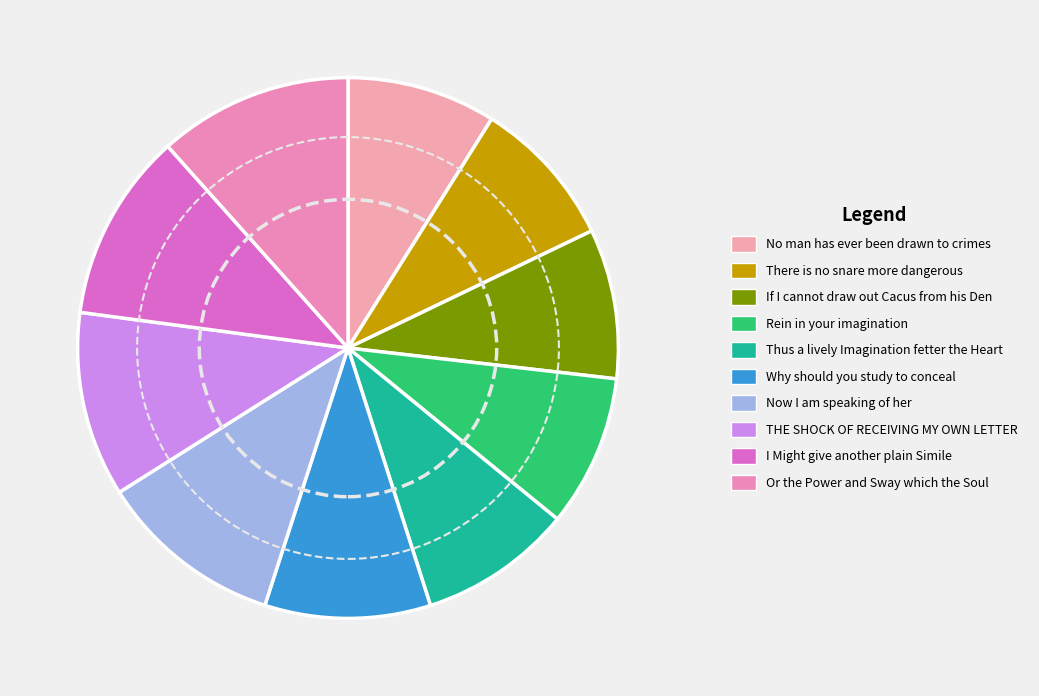

Which category has the biggest portion of the pie?

Or the Power and Sway which the Soul